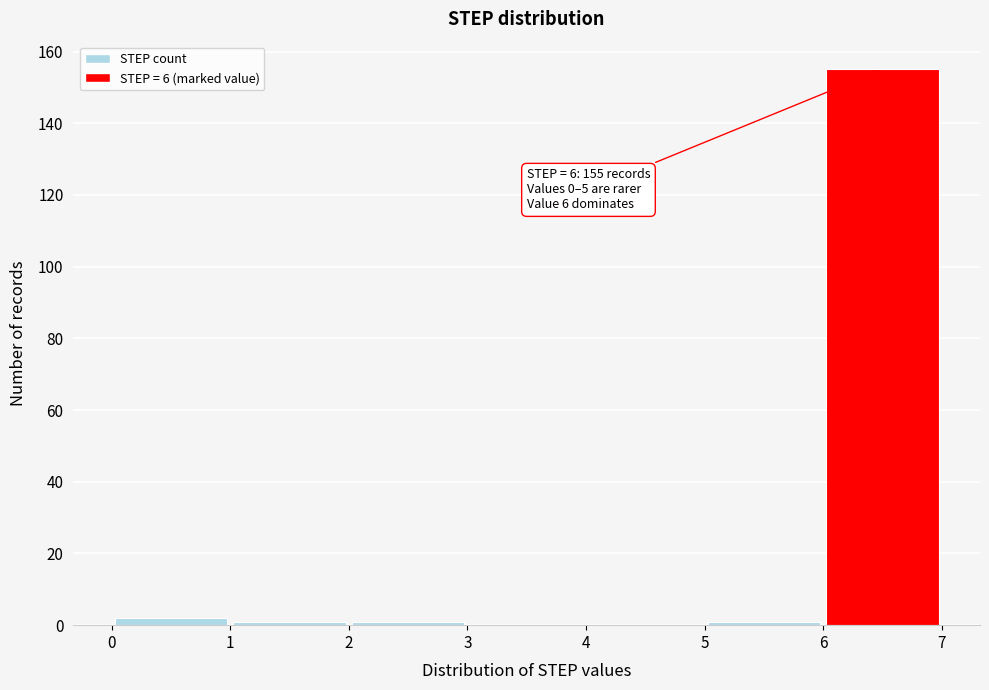

Which range on the x-axis has the tallest bar?

6 to 7